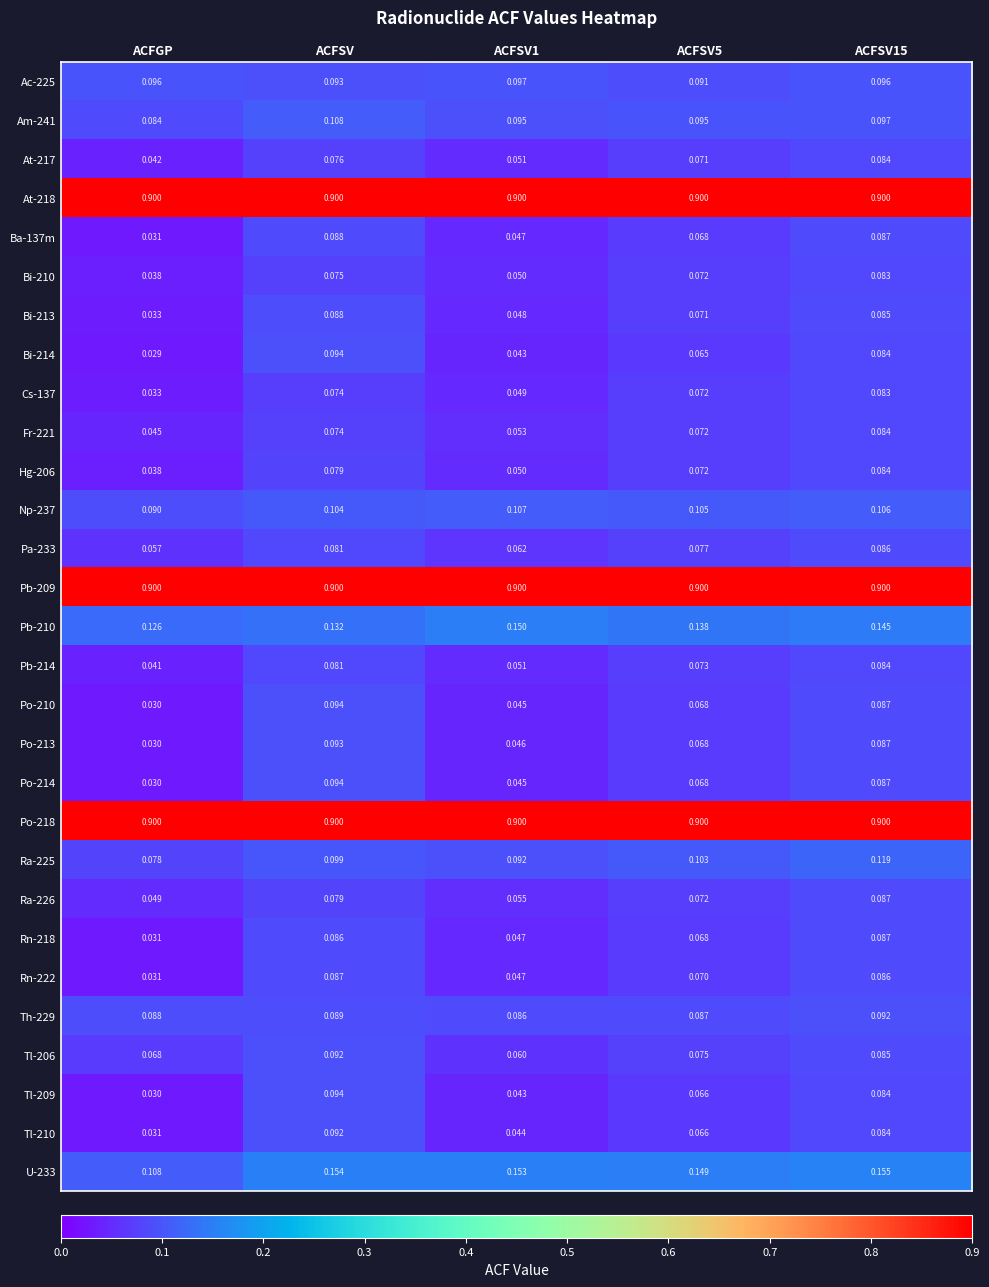

At how many categories does at least one series exceed 0?

5